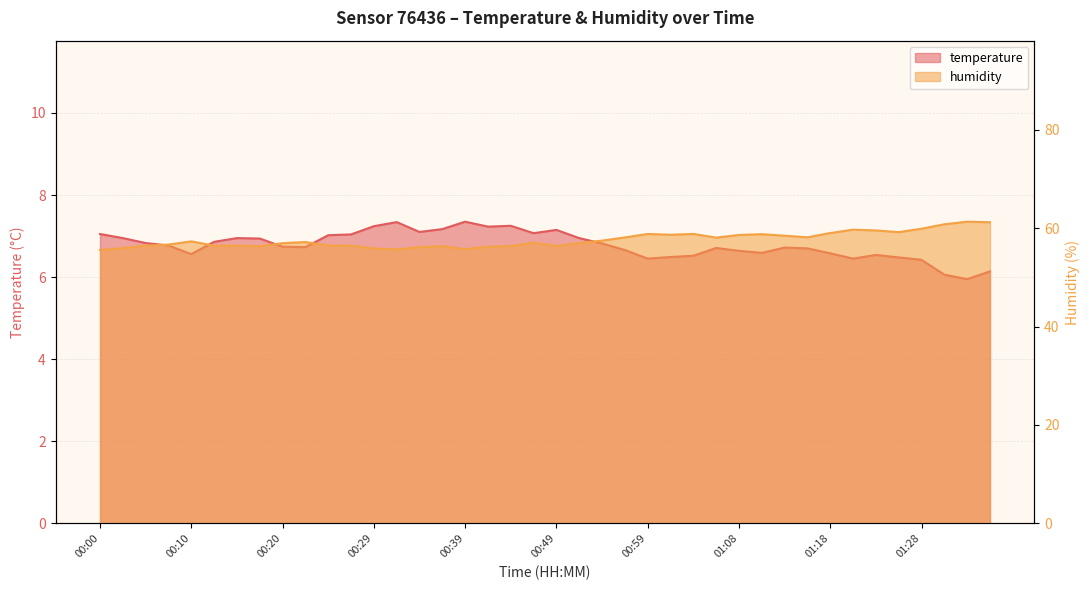

What is the label of the 30th point from the left?

01:11